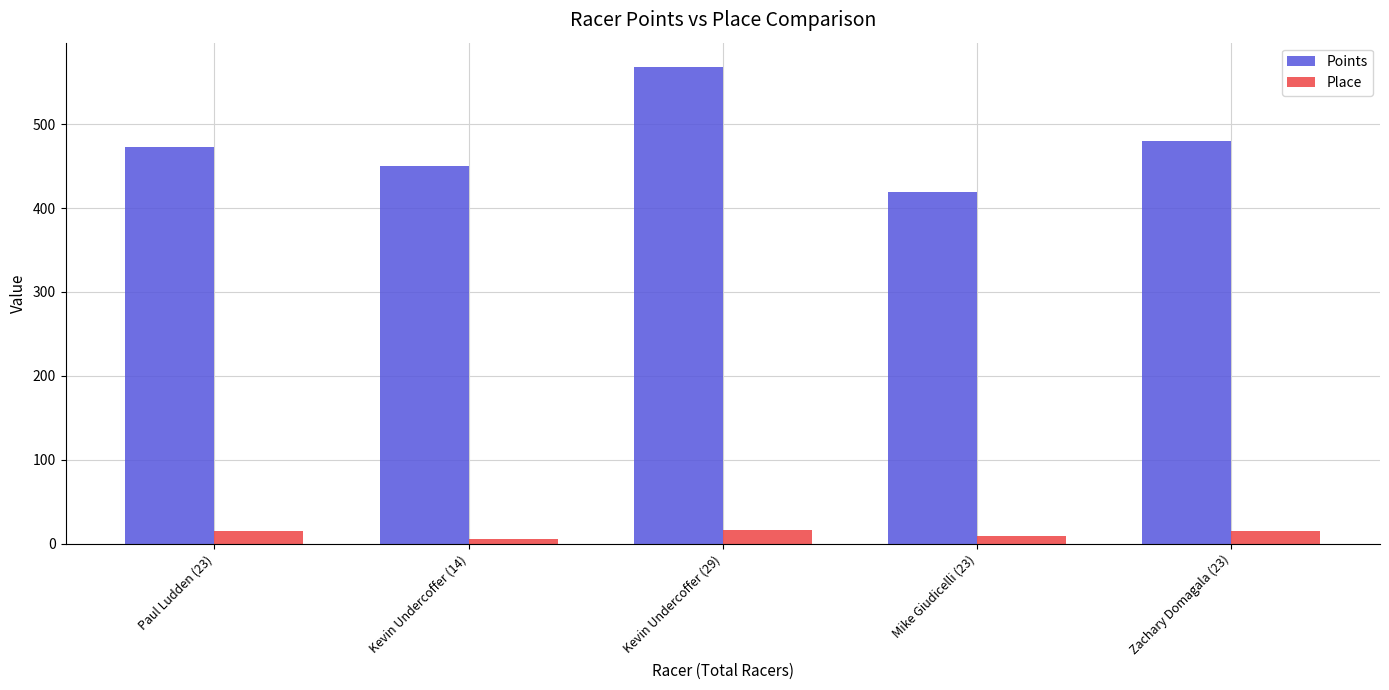

What is the sum of all Points values?

2390.3